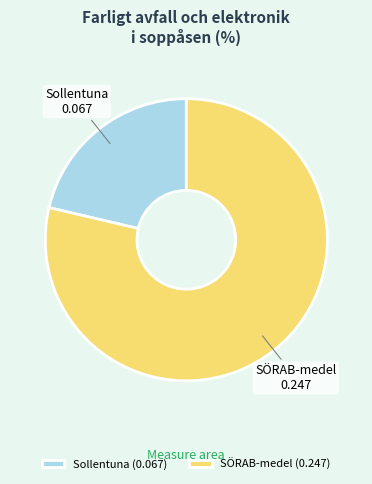

Does Sollentuna represent more than half of the total?

No